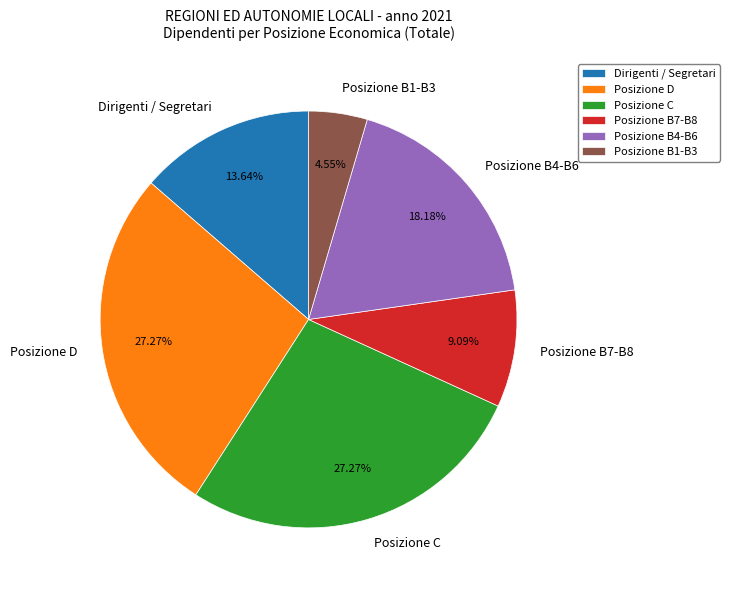

Does Posizione D account for over 50% of the chart?

No